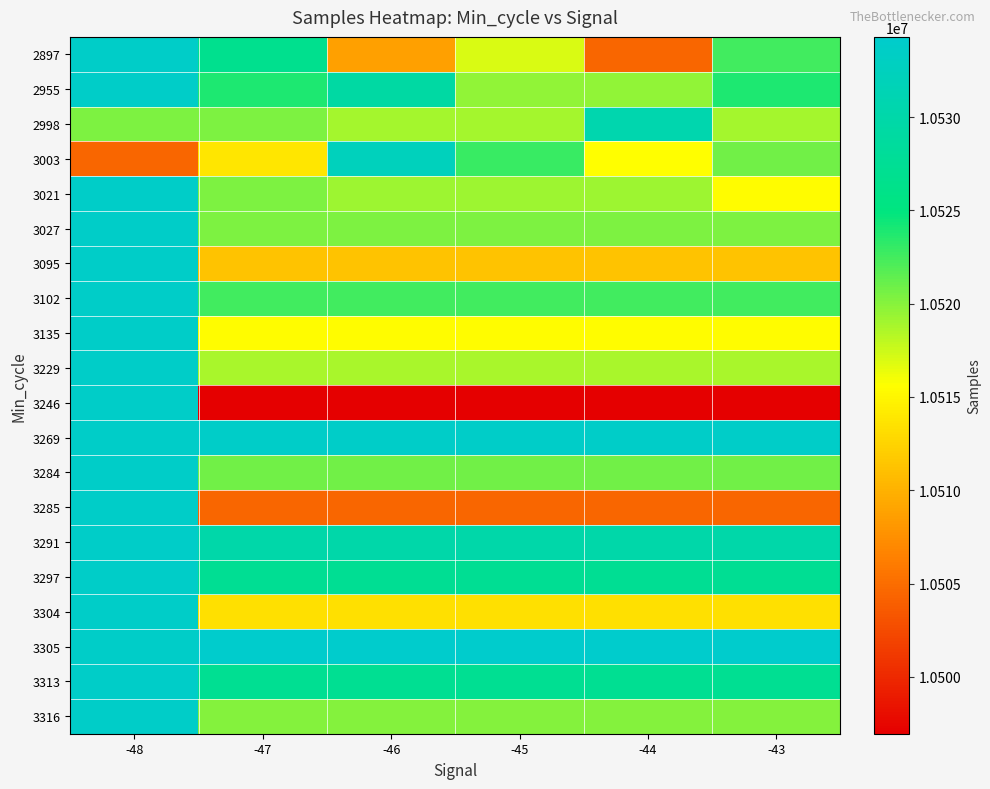

Which label corresponds to the largest value in the chart?

-47